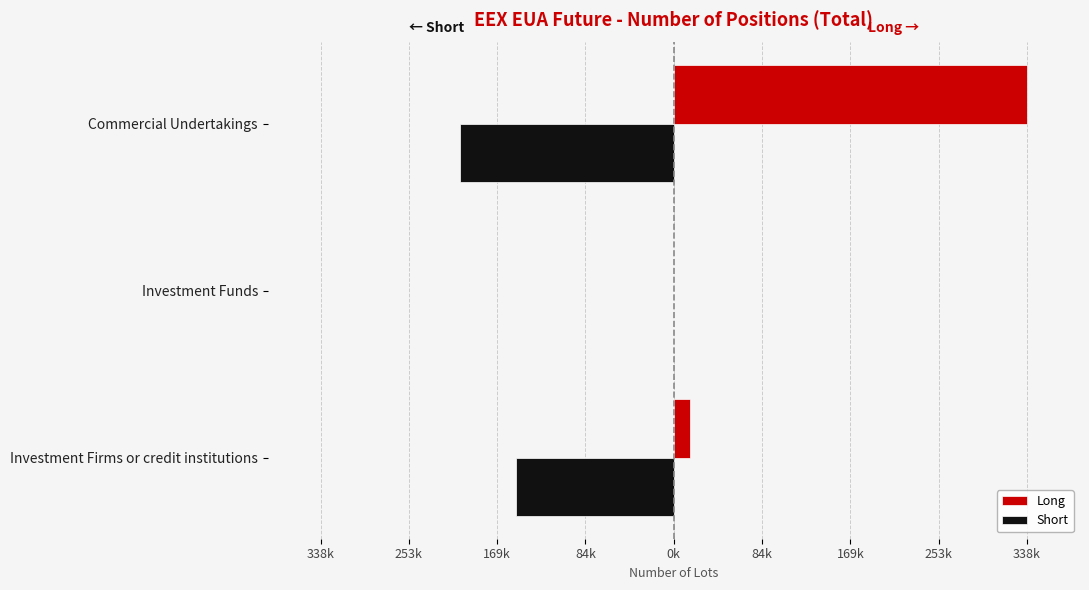

What are all the series names shown in the legend?

Long, Short